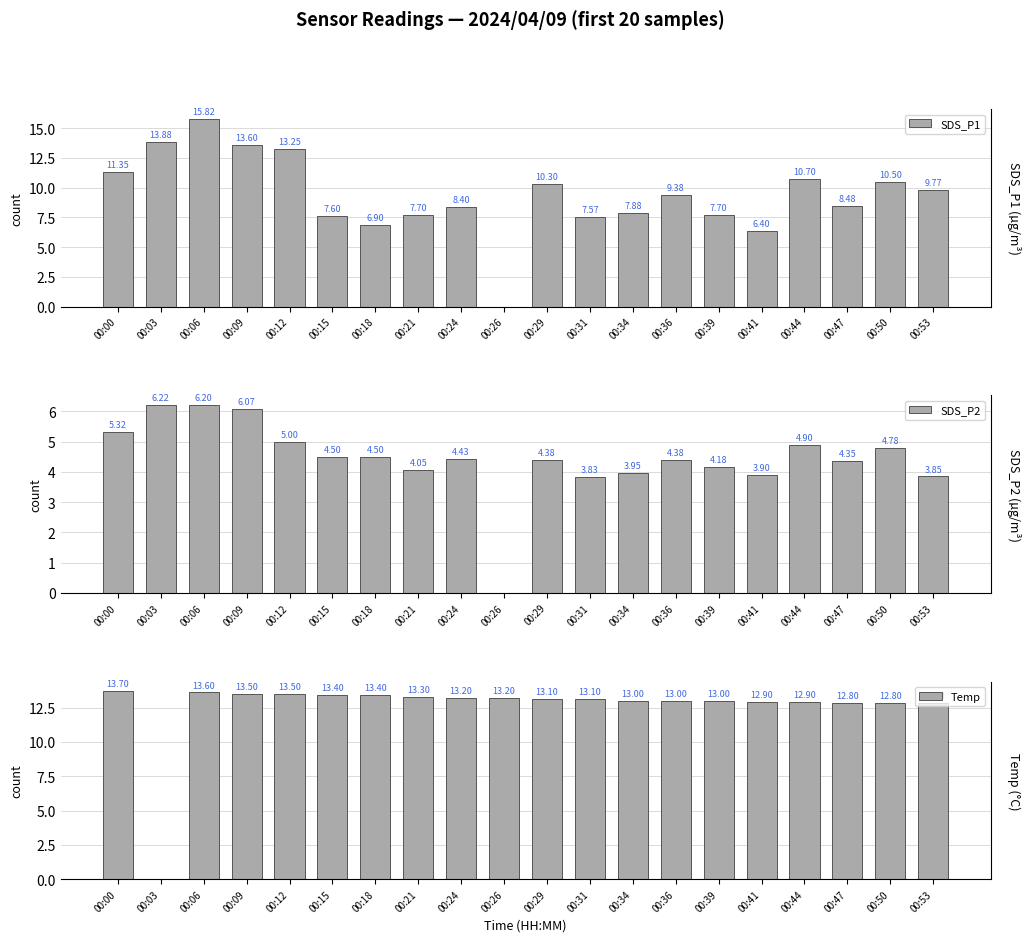

What is the highest value of the SDS_P2 series?

6.2